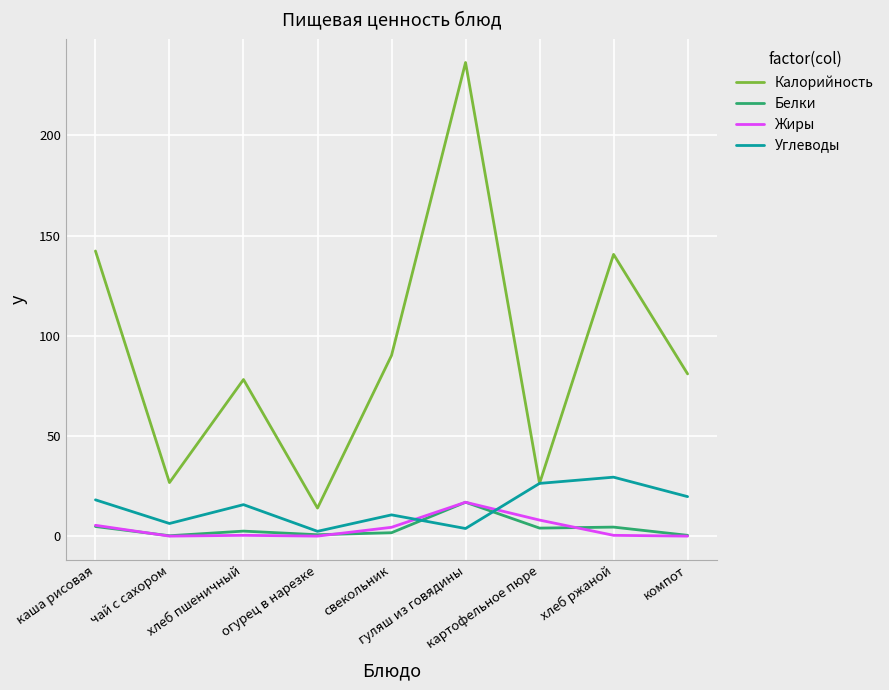

Which series has the largest total across all categories?

Калорийность